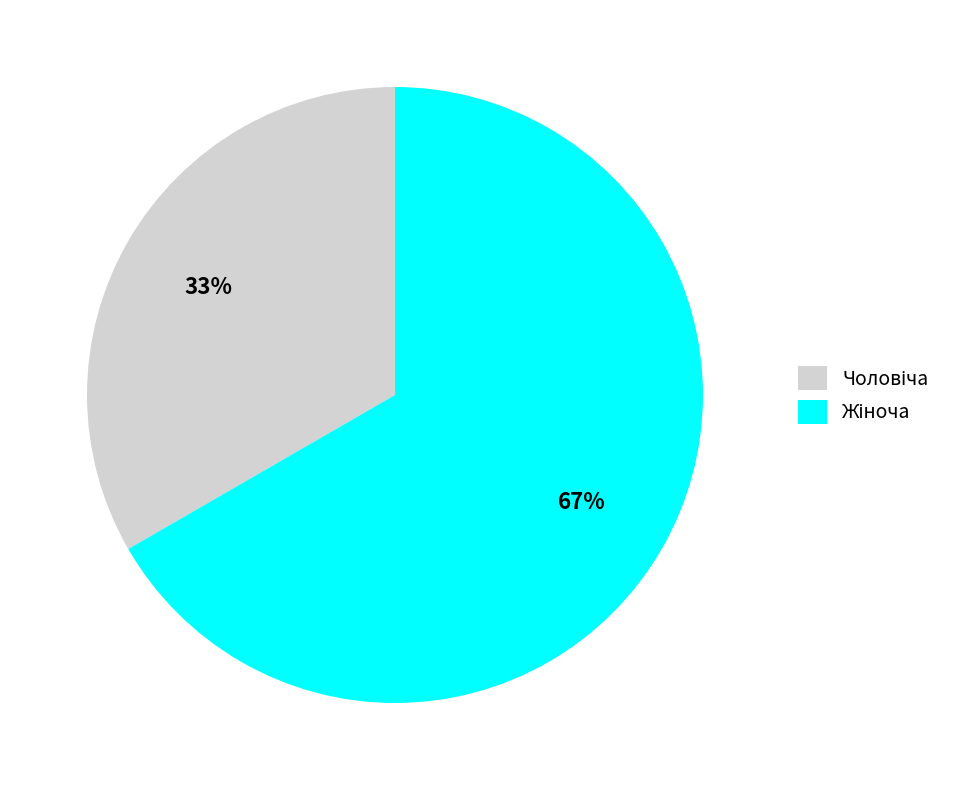

Does any single category account for the majority?

Yes